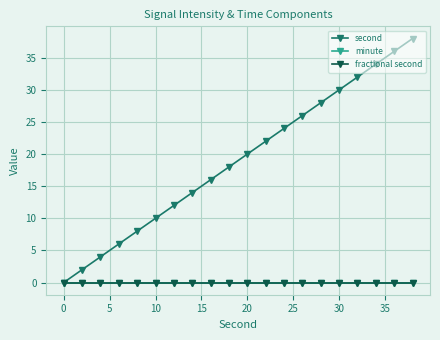

At how many categories does at least one series exceed 27?

6